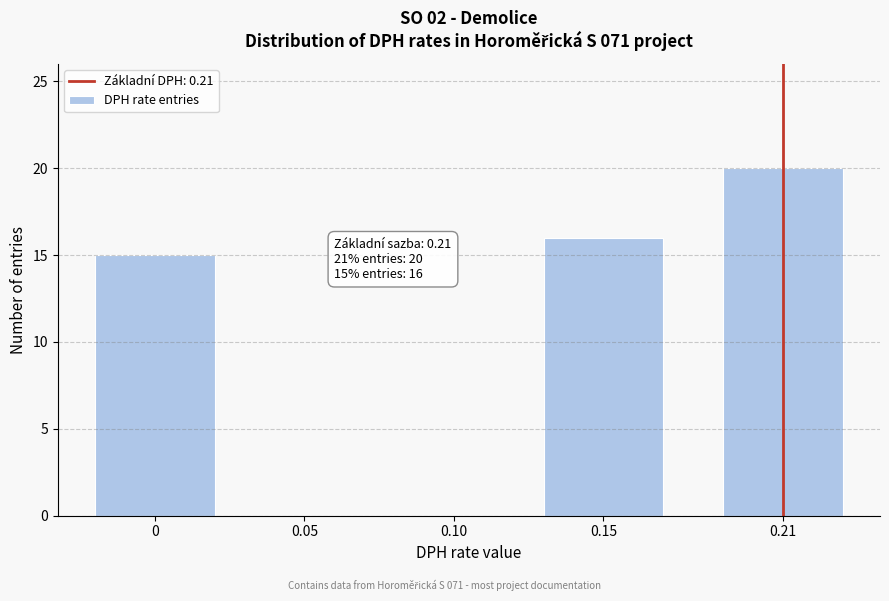

Reading left to right, what are all the values shown in this chart?

0=15	0.05=0	0.10=0	0.15=16	0.21=20